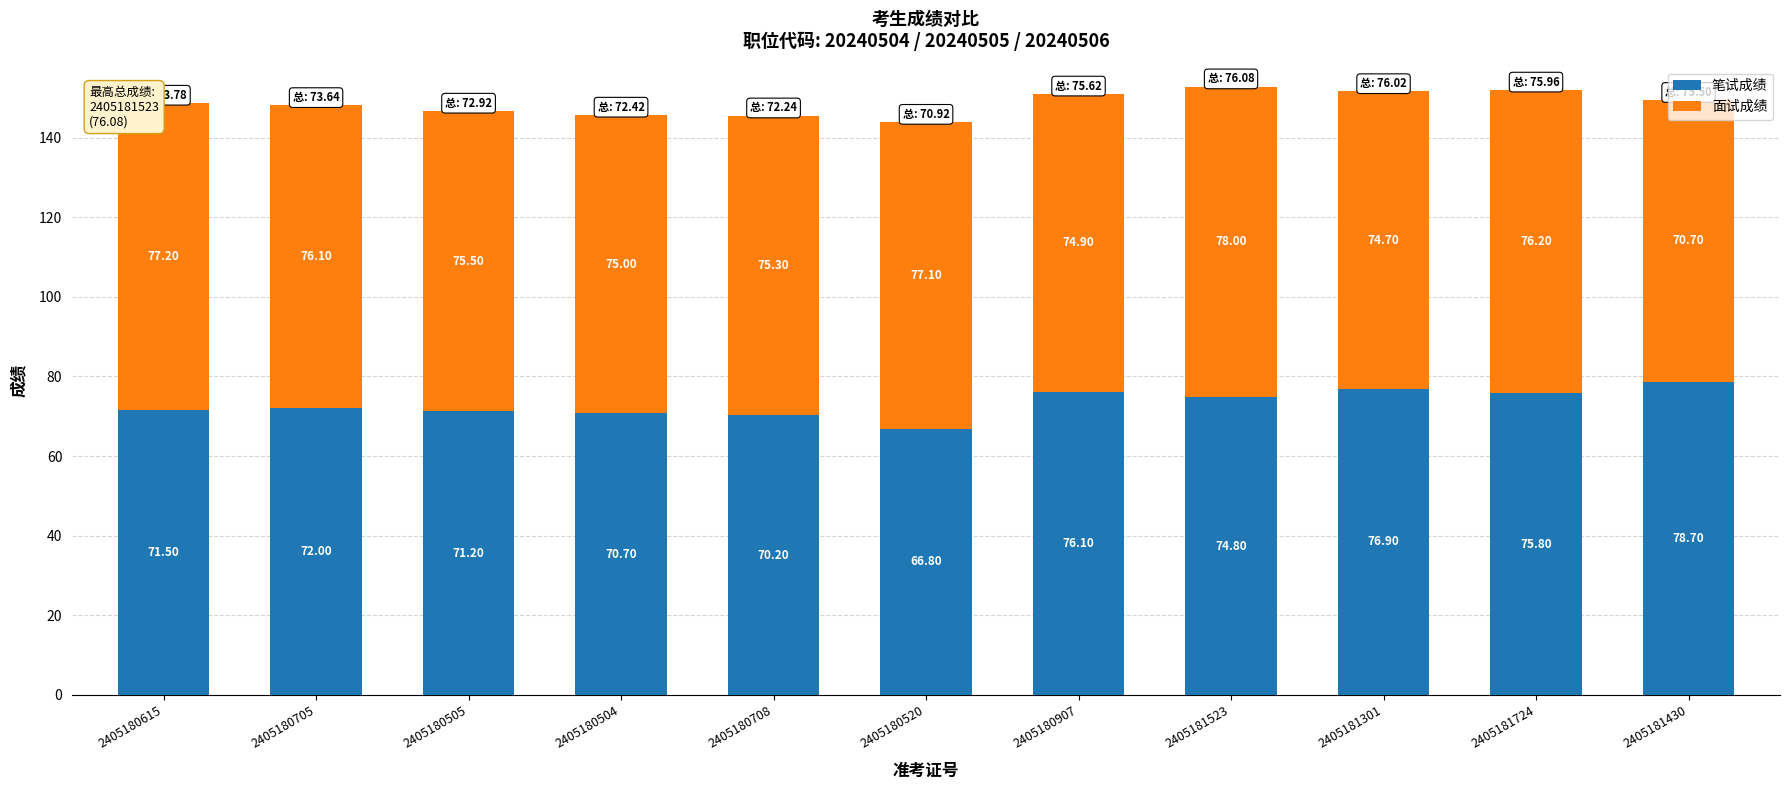

At which category is the sum across all series the highest?

2405181523